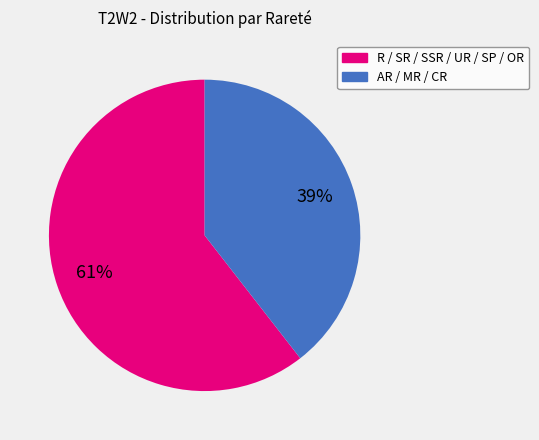

To the nearest percent, what is the average slice percentage?

50%